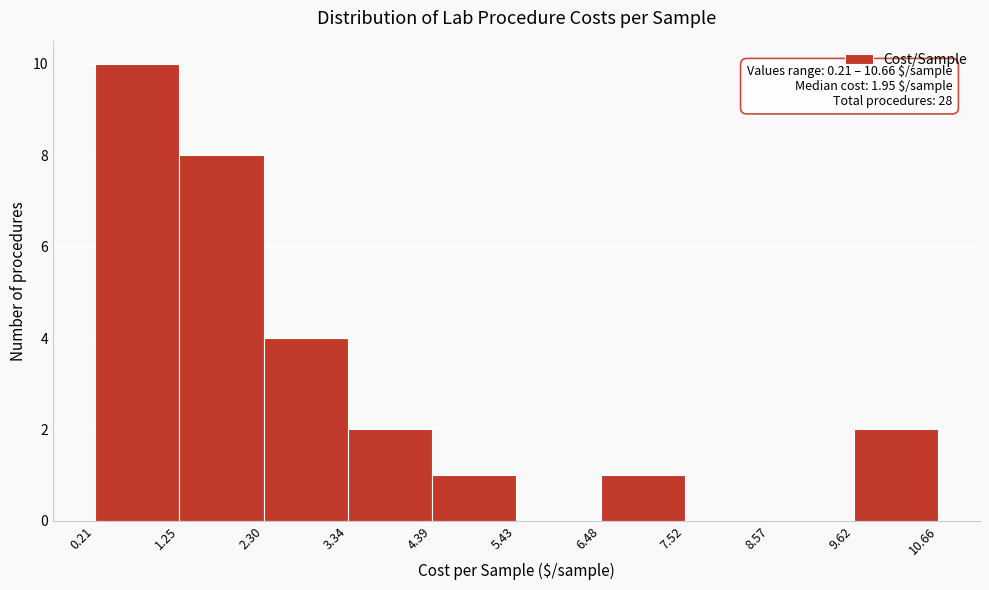

Which range on the x-axis has the tallest bar?

0.21 to 1.25